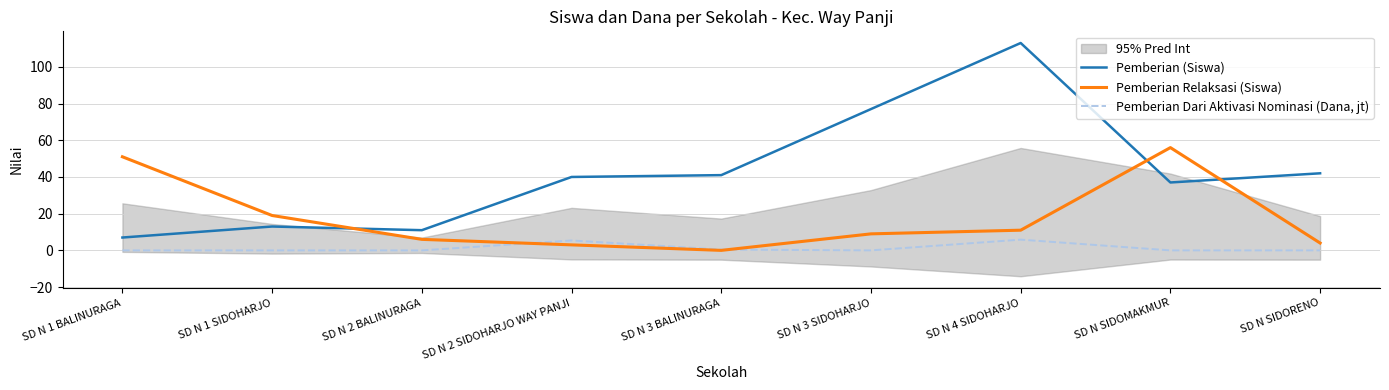

Where do Pemberian Relaksasi (Siswa) and Pemberian (Siswa) first cross each other?

SD N 1 SIDOHARJO and SD N 2 BALINURAGA